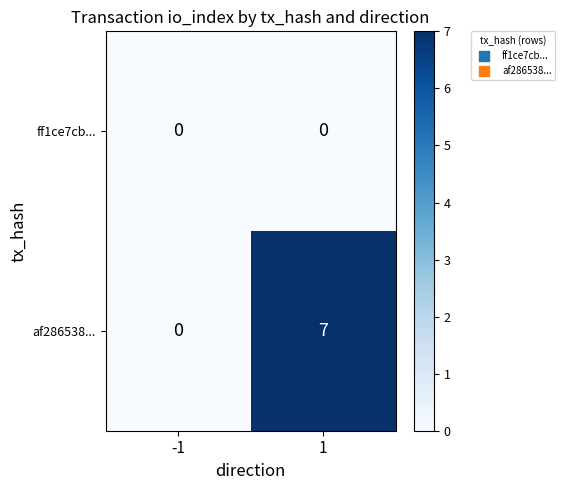

At how many categories does at least one series exceed 3?

1